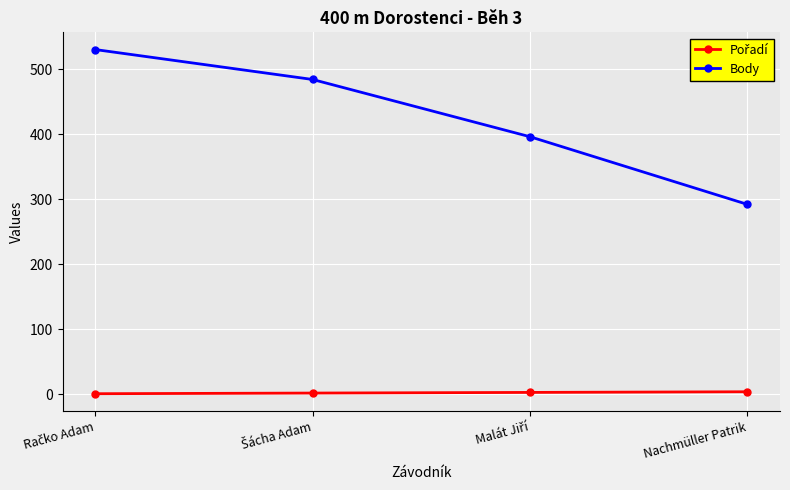

What is the label of the 4th point from the left?

Nachmüller Patrik